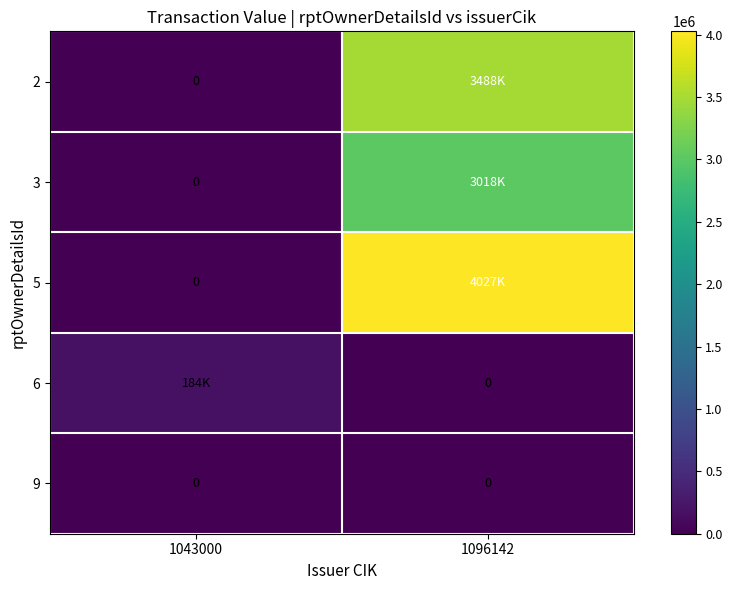

The value of 9 at 1043000 is 0. True or false?

True